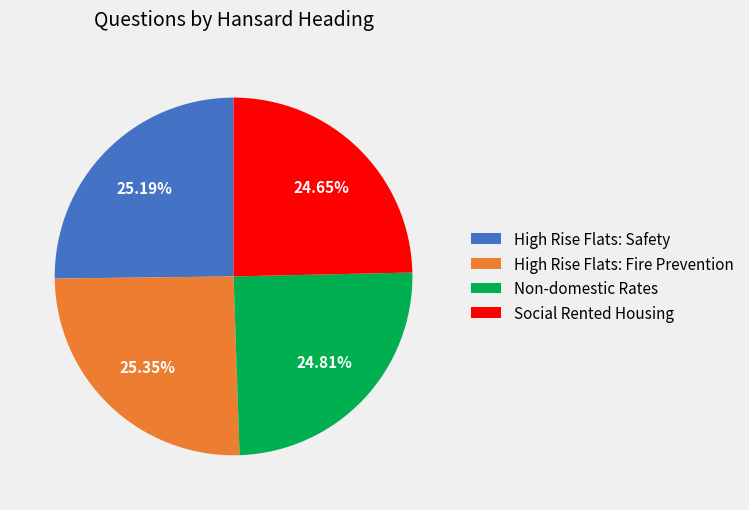

Between Social Rented Housing and High Rise Flats: Safety, which is larger?

High Rise Flats: Safety